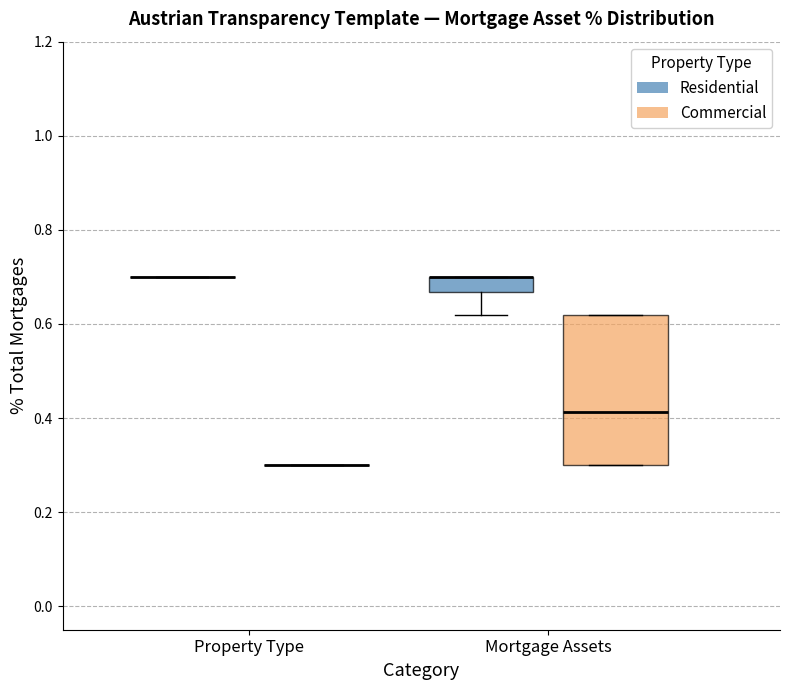

Reading left to right, transcribe this box plot: for each box, give where its median line is, the range the box spans, and where its two whiskers end, as read against the y-axis. The values are not printed on the chart, so give them approximately, as read against the axis.

Property Type (Residential): box collapsed to a line at 0.70, whiskers 0.70 to 0.70
Property Type (Commercial): box collapsed to a line at 0.30, whiskers 0.30 to 0.30
Mortgage Assets (Residential): median 0.70 (drawn on the box's upper edge), box 0.66 to 0.70, whiskers 0.62 to 0.70
Mortgage Assets (Commercial): median 0.42, box 0.30 to 0.62, whiskers 0.30 to 0.62